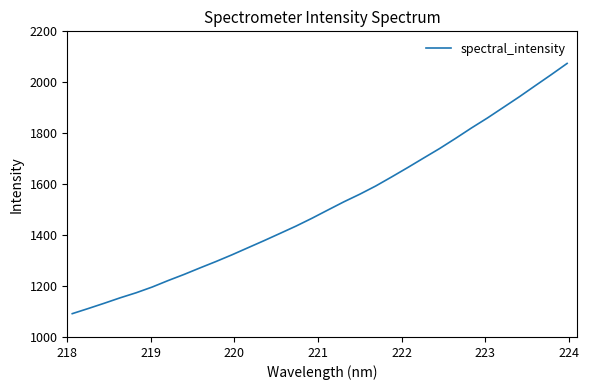

What is the difference between the maximum and minimum values?

982.5